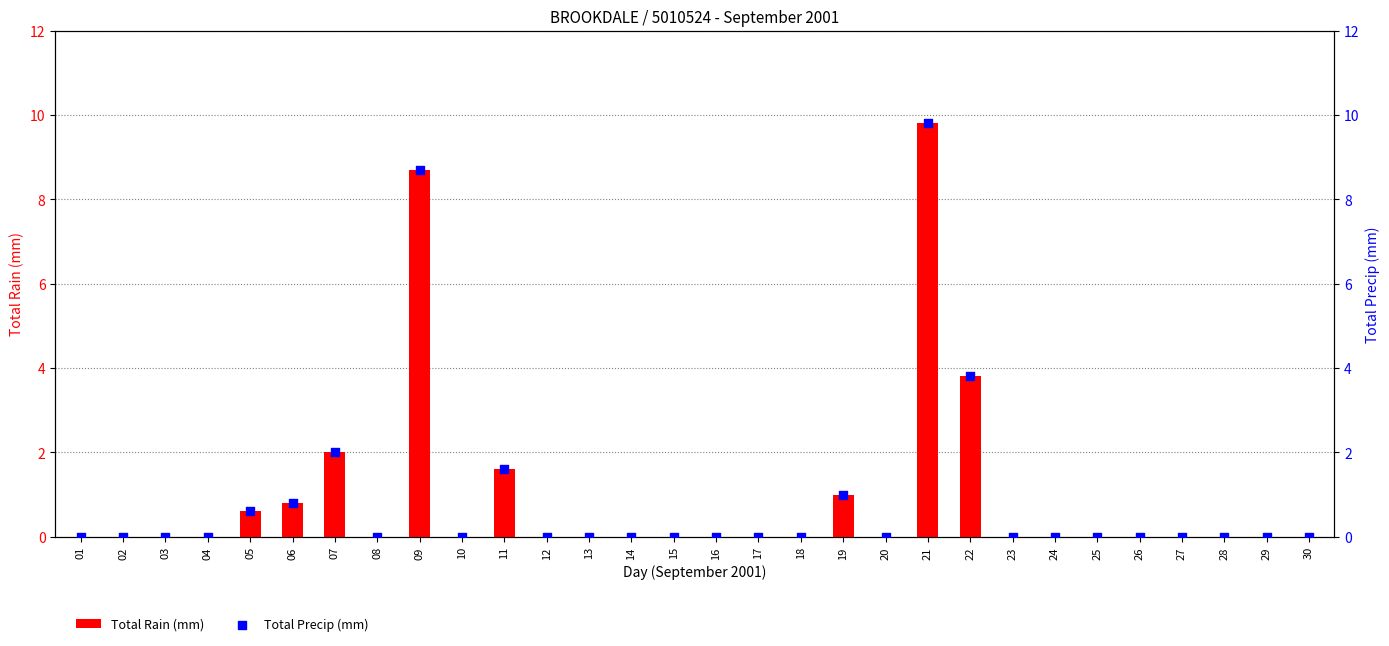

At how many categories does at least one series exceed 3?

3